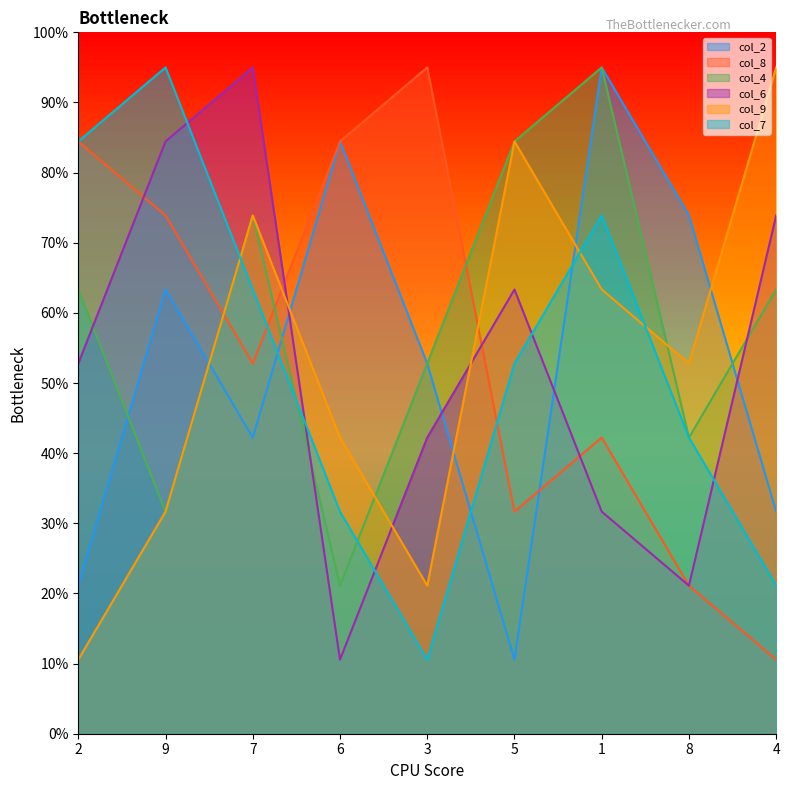

How many categories are shown in the chart?

9